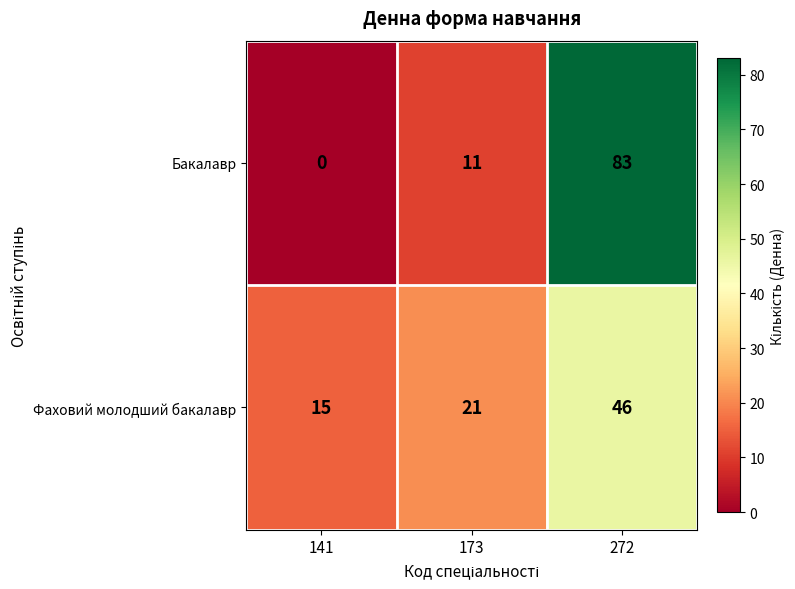

What is the spread (max minus min) of values at 272?

37